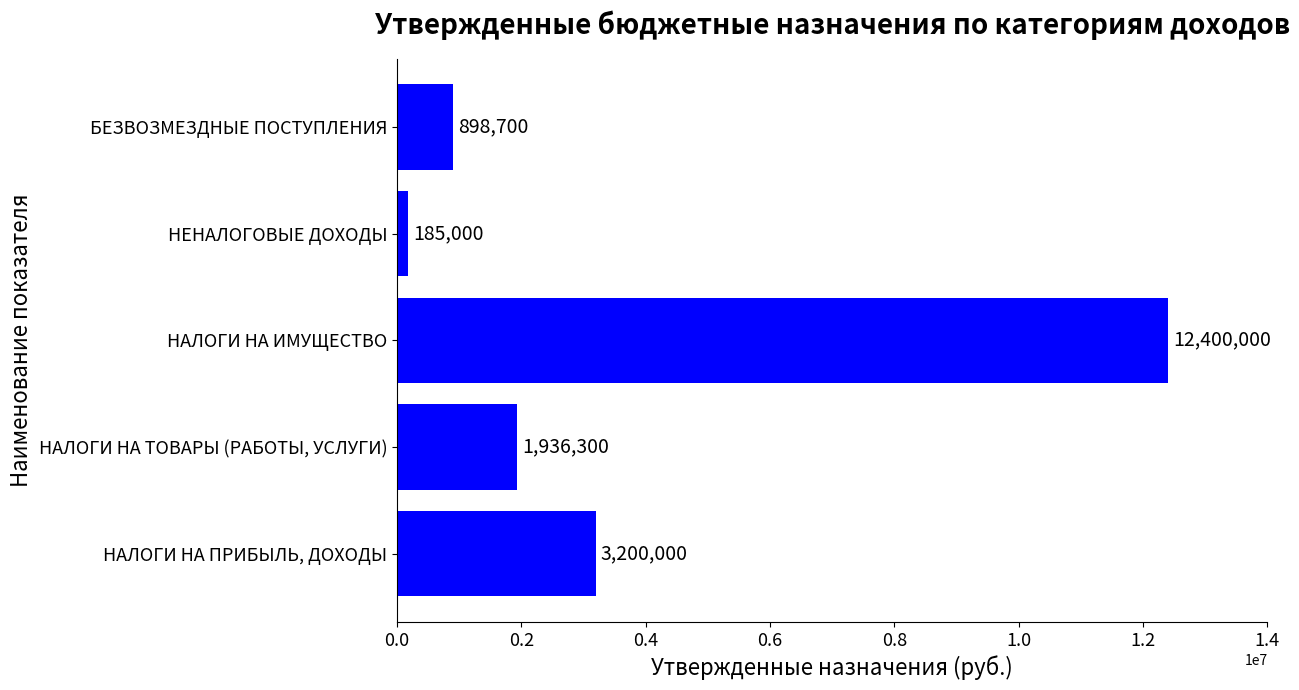

How many bars are there in total?

5